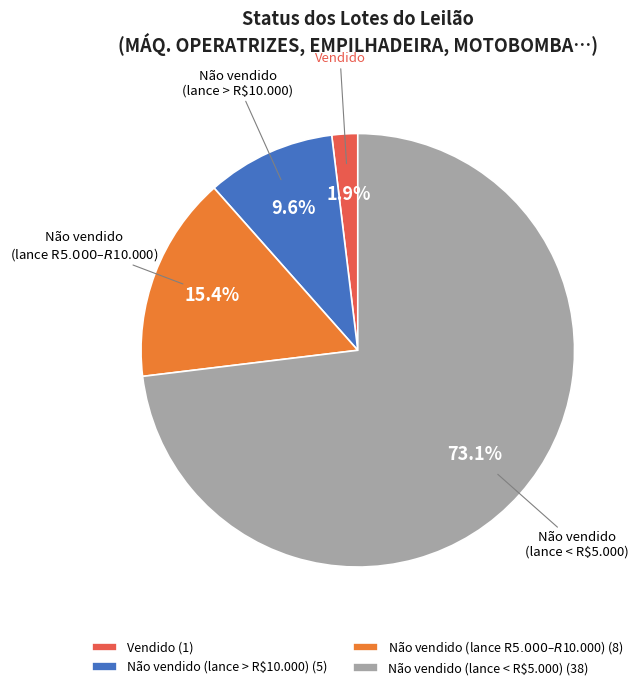

Is the sum of Vendido and Não vendido (lance > R$10.000) greater than half?

No